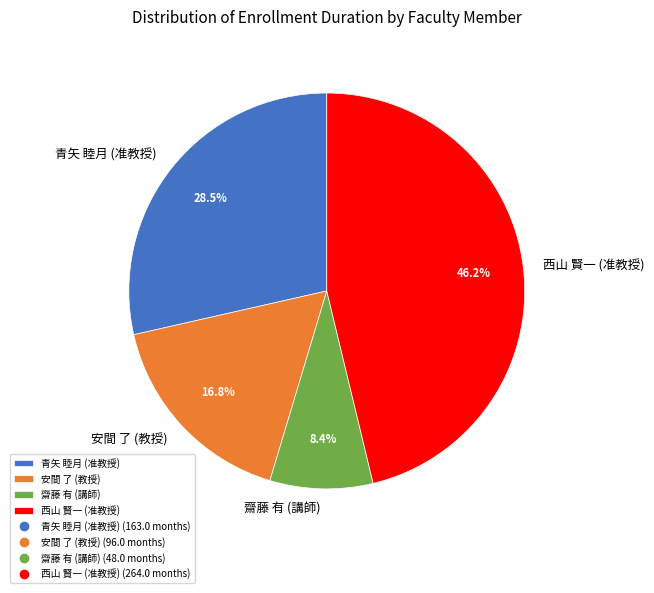

Is 安間 了 (教授) the majority of the pie?

No